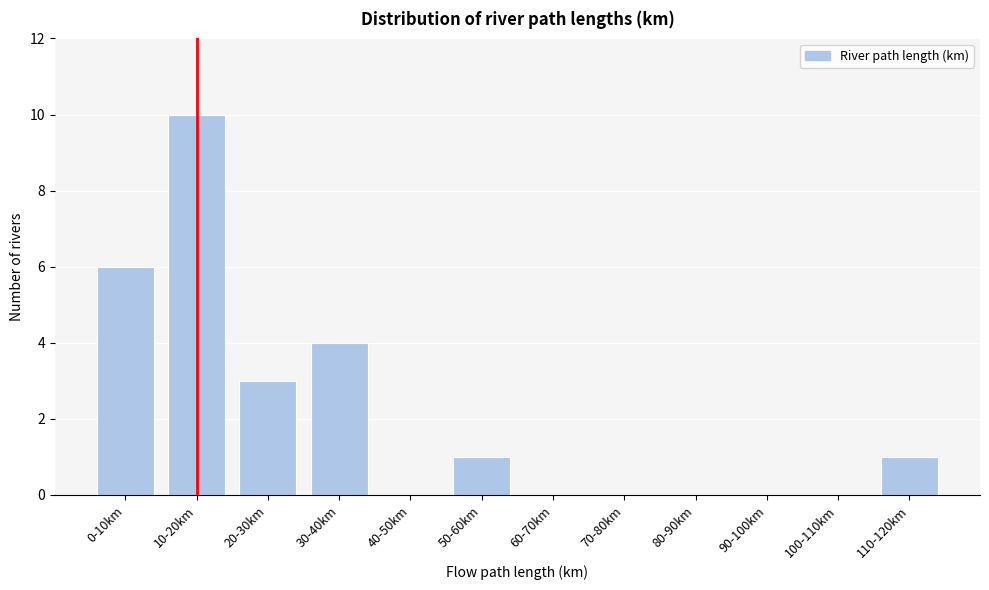

Reading right to left, transcribe all the data shown in this chart.

110-120km=1	100-110km=0	90-100km=0	80-90km=0	70-80km=0	60-70km=0	50-60km=1	40-50km=0	30-40km=4	20-30km=3	10-20km=10	0-10km=6